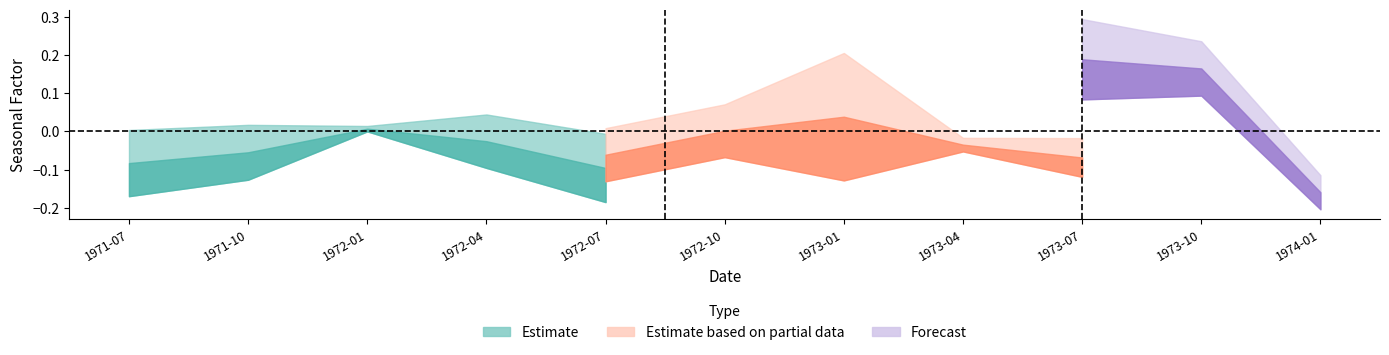

What position from the left is 1971-07?

1